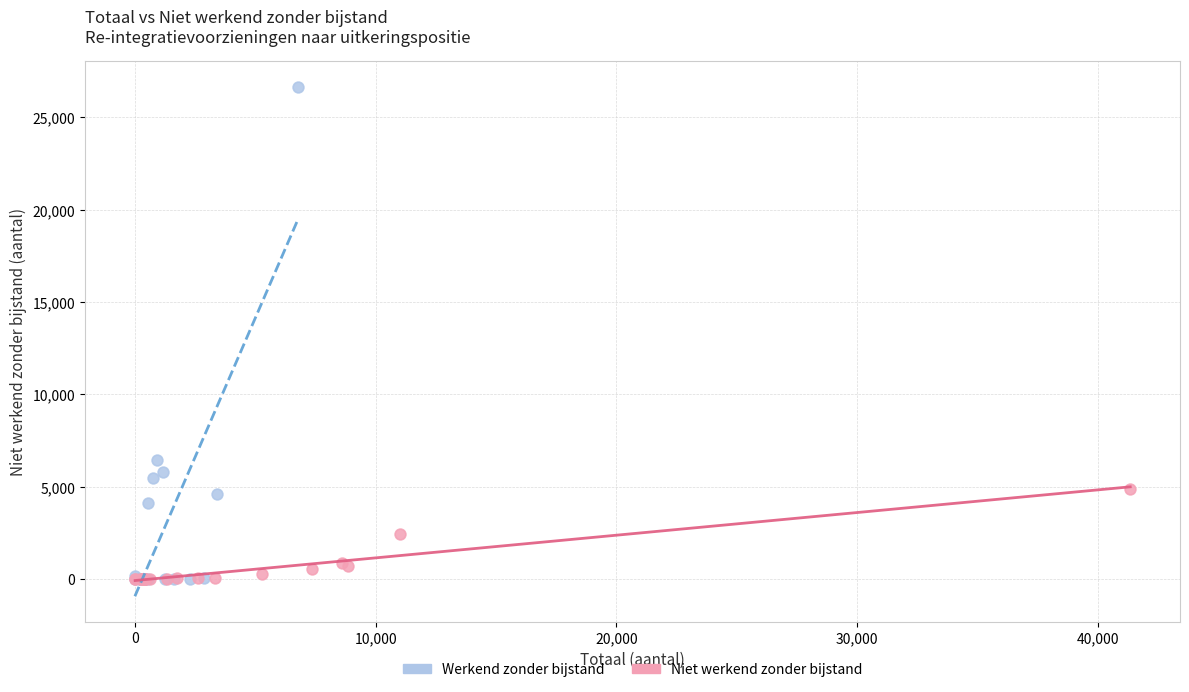

Which series has the largest Y range (max minus min)?

Werkend zonder bijstand